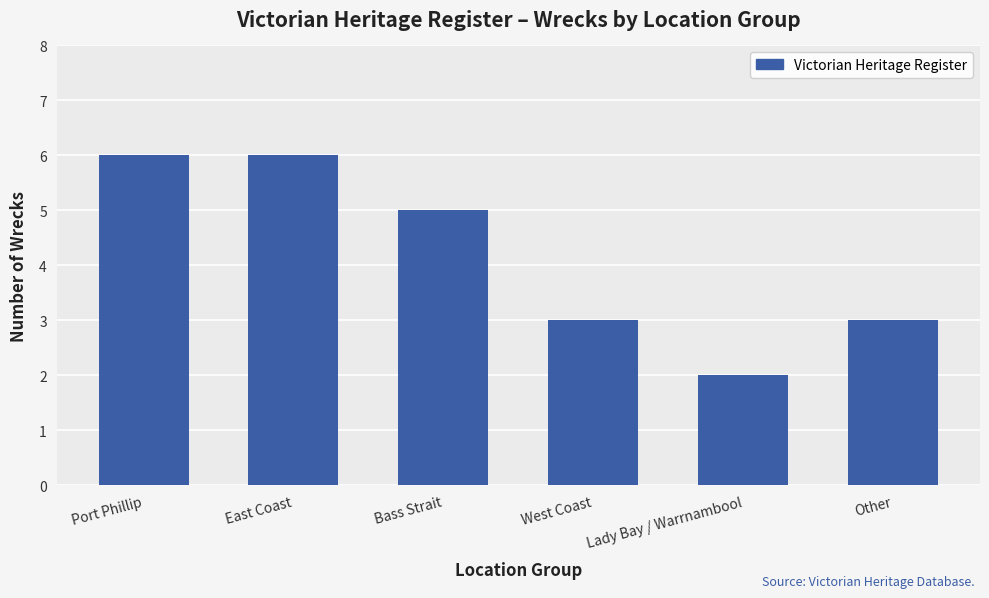

What is the ratio of the value at West Coast to the value at Port Phillip?

0.5